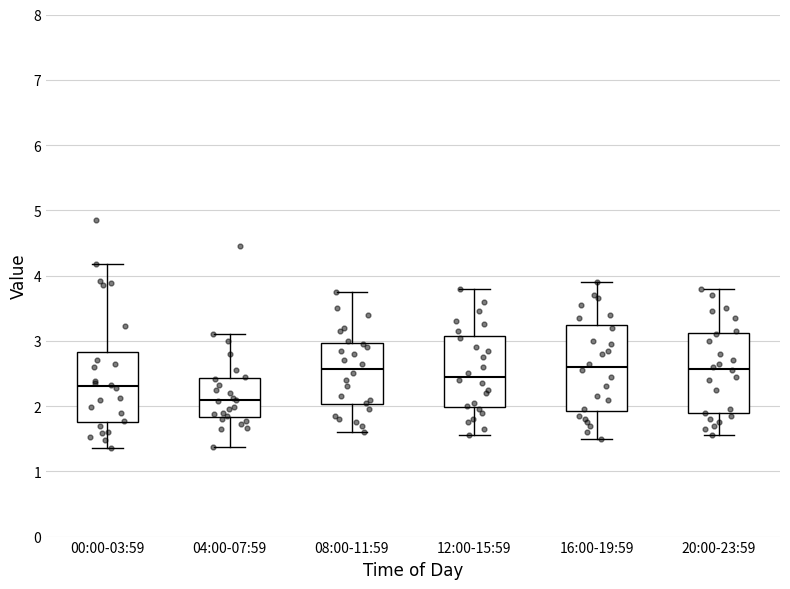

Reading left to right, read every box against the y-axis: the position of its median line, the range the box covers, and the ends of its whiskers. The values are not printed on the chart, so give them approximately, as read against the axis.

00:00-03:59: median 2.3, box 1.8 to 2.8, whiskers 1.4 to 4.2
04:00-07:59: median 2.1, box 1.8 to 2.4, whiskers 1.4 to 3.1
08:00-11:59: median 2.6, box 2.0 to 3.0, whiskers 1.6 to 3.8
12:00-15:59: median 2.5, box 2.0 to 3.1, whiskers 1.6 to 3.8
16:00-19:59: median 2.6, box 1.9 to 3.2, whiskers 1.5 to 3.9
20:00-23:59: median 2.6, box 1.9 to 3.1, whiskers 1.6 to 3.8